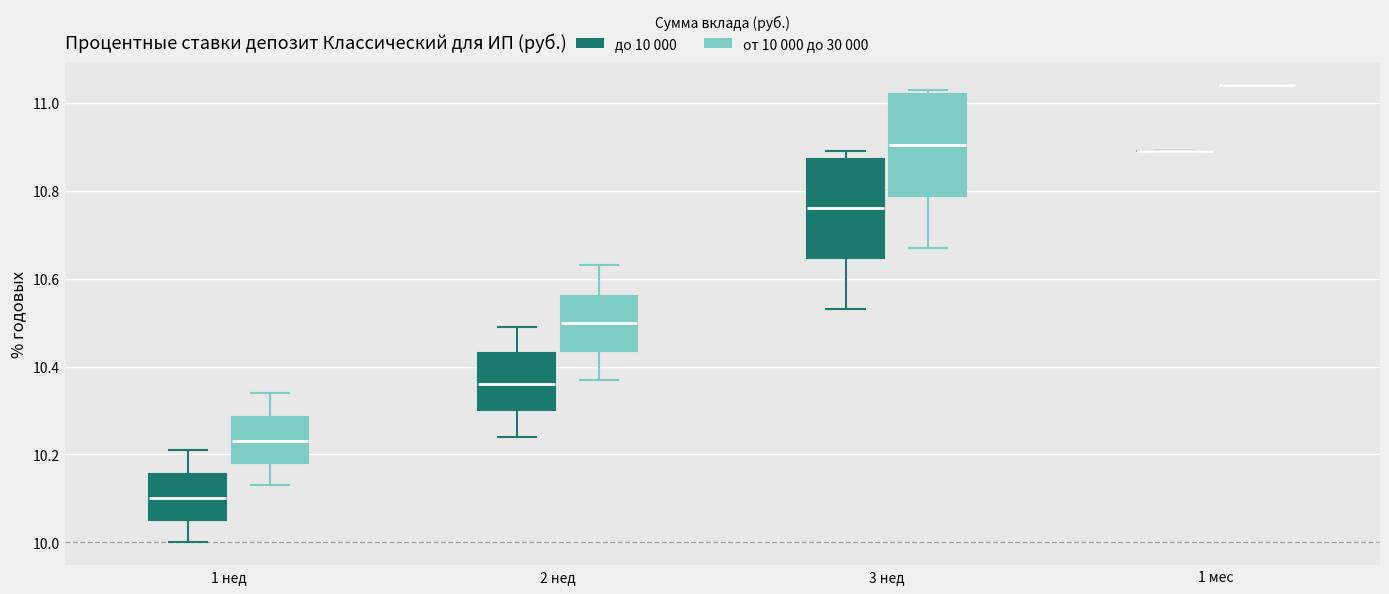

Reading left to right, transcribe this box plot: for each box, give where its median line is, the range the box spans, and where its two whiskers end, as read against the y-axis. The values are not printed on the chart, so give them approximately, as read against the axis.

1 нед (до 10 000): median 10.10, box 10.06 to 10.16, whiskers 10.00 to 10.22
1 нед (от 10 000 до 30 000): median 10.24, box 10.18 to 10.28, whiskers 10.14 to 10.34
2 нед (до 10 000): median 10.36, box 10.30 to 10.44, whiskers 10.24 to 10.50
2 нед (от 10 000 до 30 000): median 10.50, box 10.44 to 10.56, whiskers 10.38 to 10.64
3 нед (до 10 000): median 10.76, box 10.64 to 10.88, whiskers 10.54 to 10.90
3 нед (от 10 000 до 30 000): median 10.90, box 10.78 to 11.02, whiskers 10.68 to 11.04
1 мес (до 10 000): box collapsed to a line at 10.90, whiskers 10.90 to 10.90
1 мес (от 10 000 до 30 000): box collapsed to a line at 11.04, whiskers 11.04 to 11.04